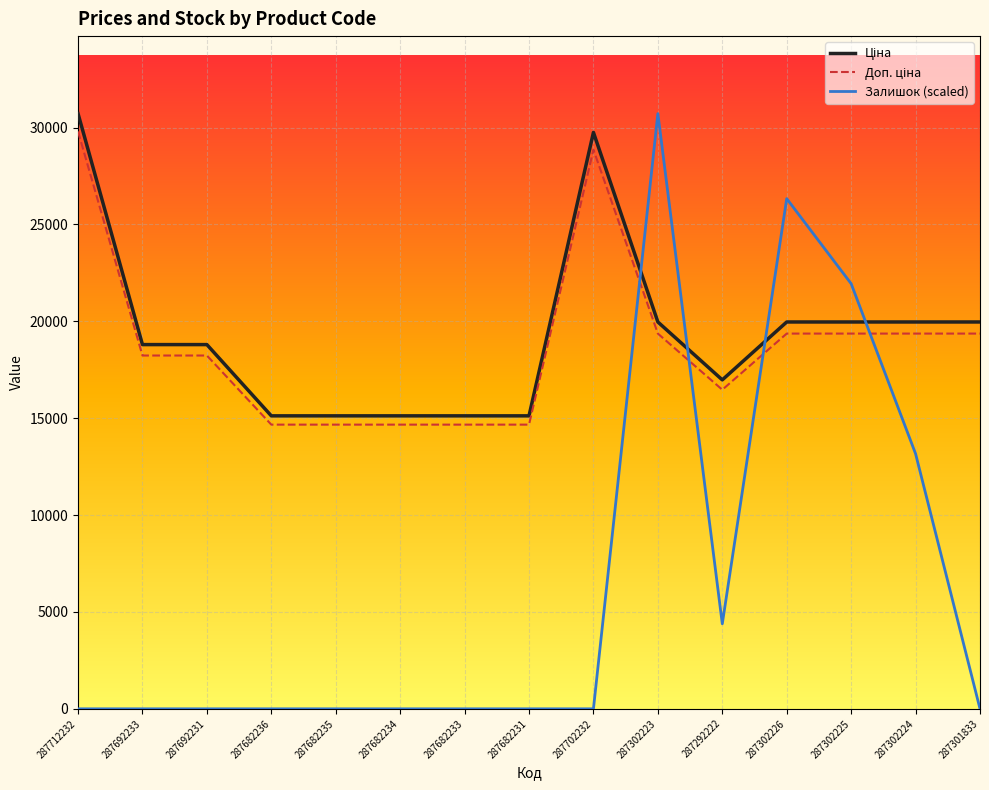

What is the difference between the maximum and minimum values in the Залишок (scaled) series?

30717.1